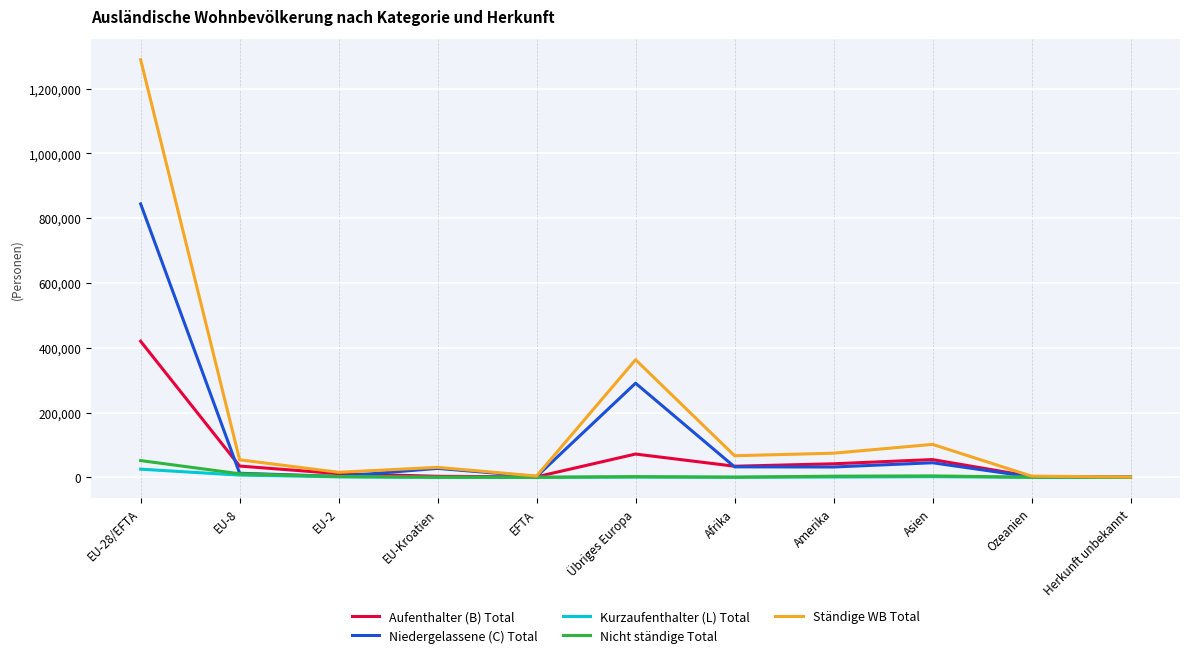

Is the value of Ständige WB Total at EU-Kroatien greater than the value of Nicht ständige Total at Ozeanien?

Yes